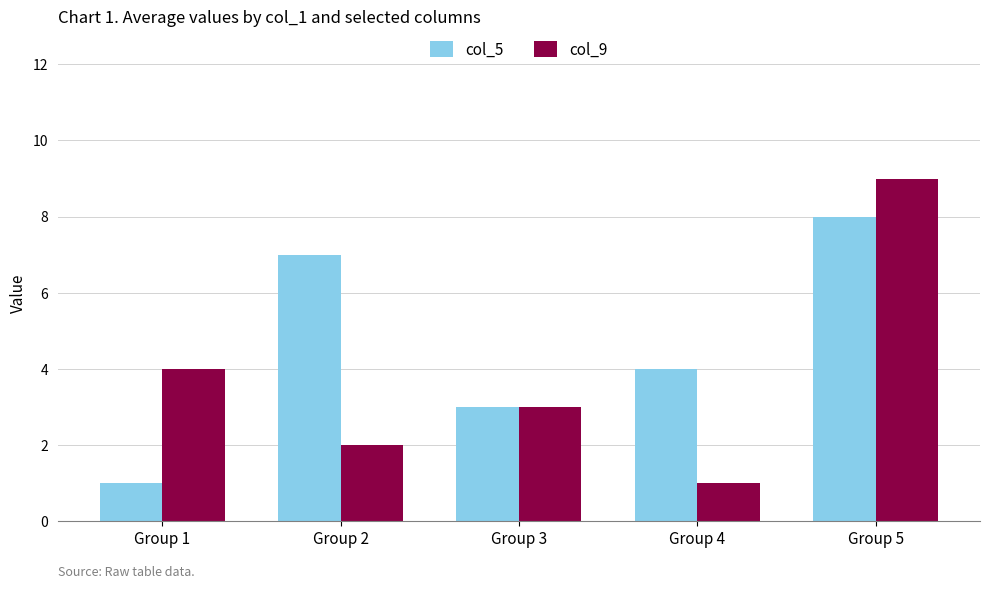

What is the value of the col_9 bar at the 4th from the left?

1